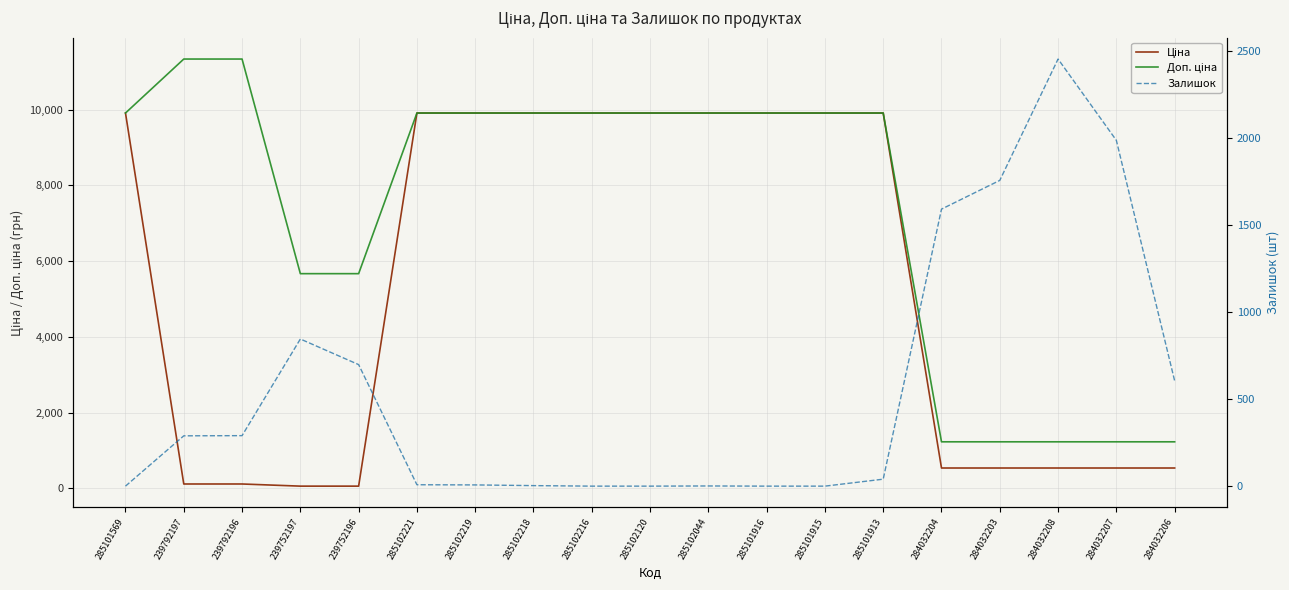

What is the difference between the highest and lowest values at 285102218?

9905.5